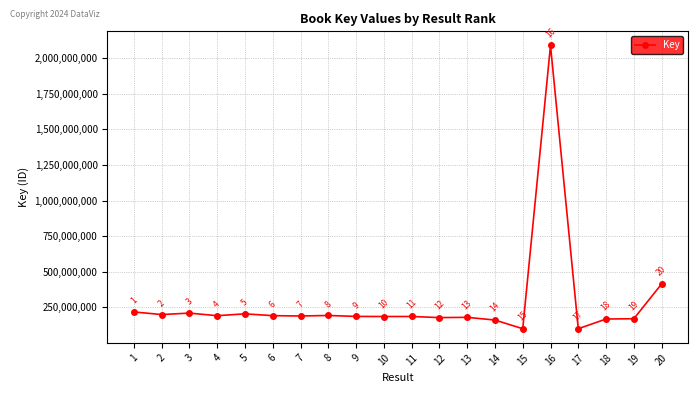

What is the value of the 4th point from the left?

191832875